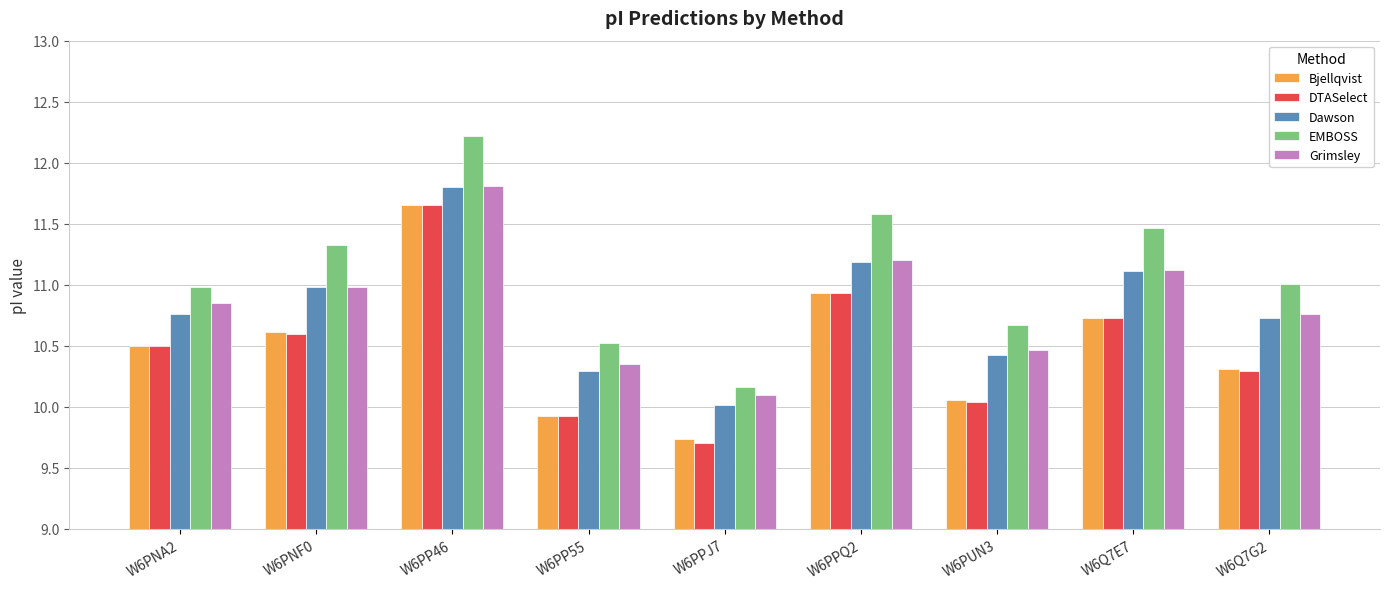

How many values in the DTASelect series are below 10?

2